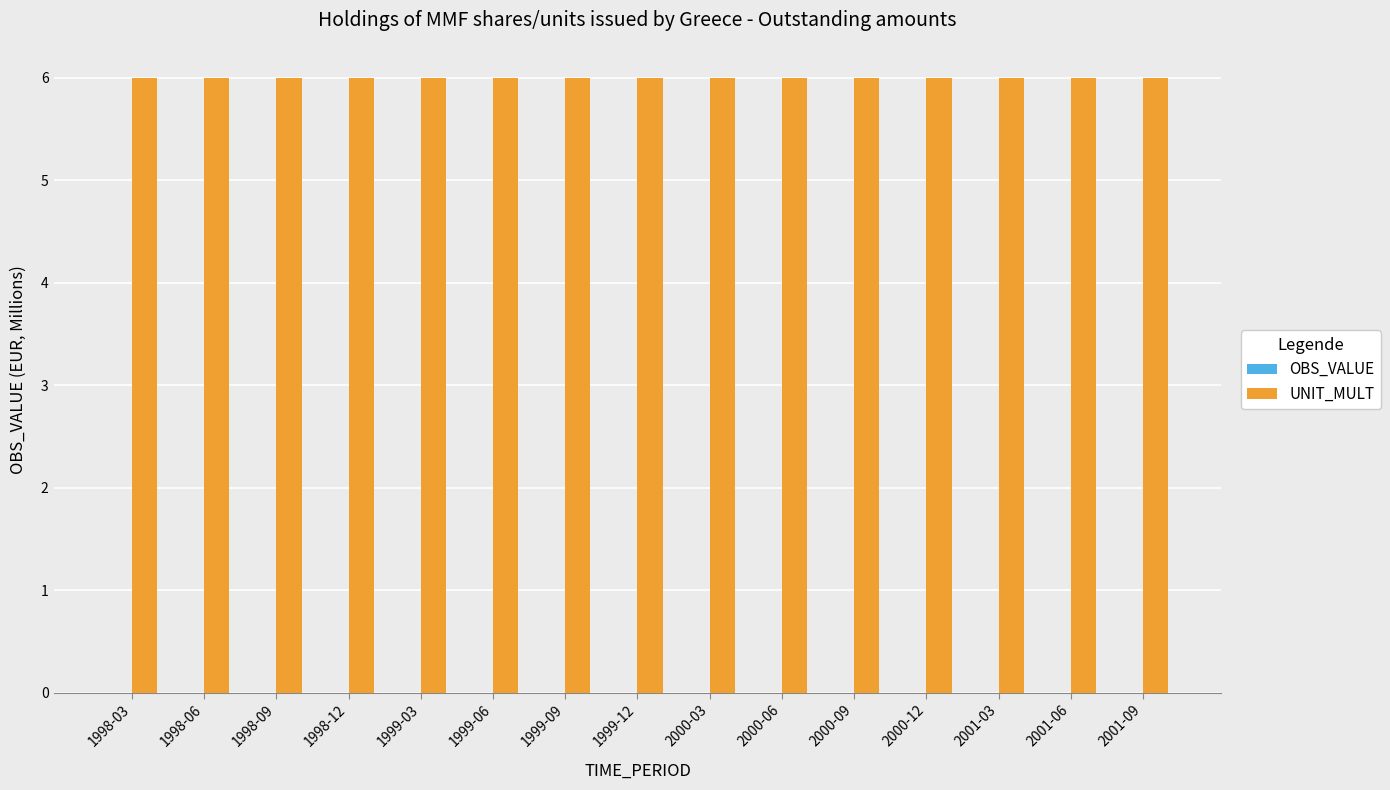

What is the maximum value shown in the chart?

6